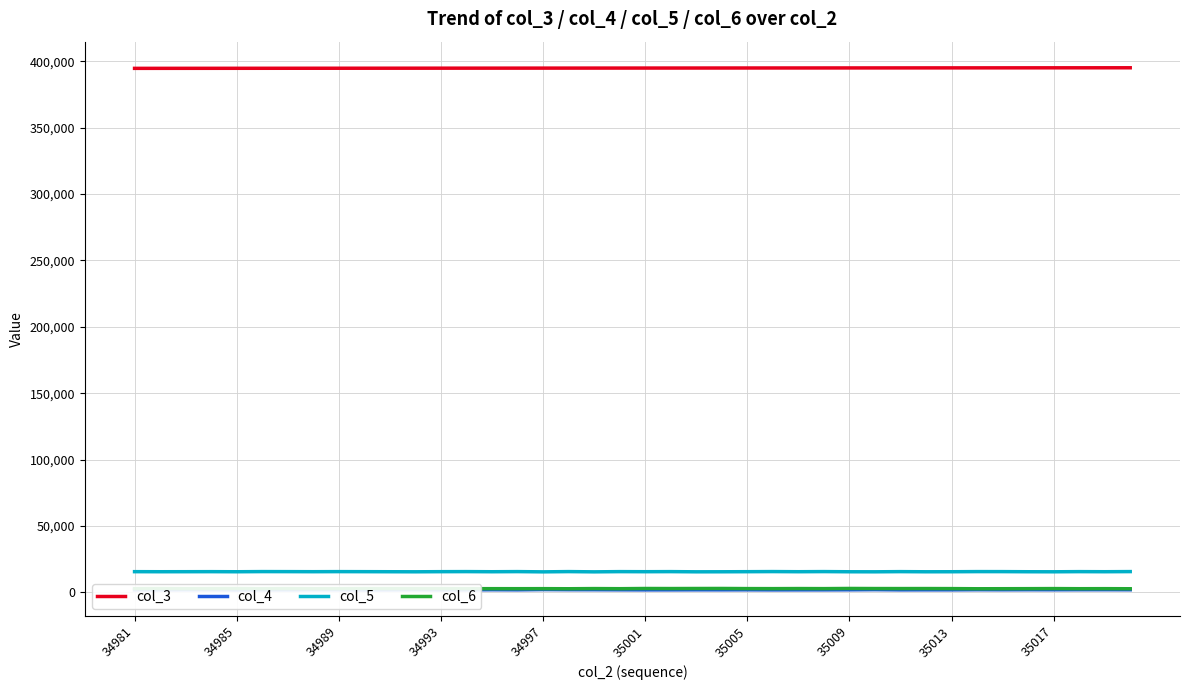

True or false: col_5 and col_6 cross at least once.

False